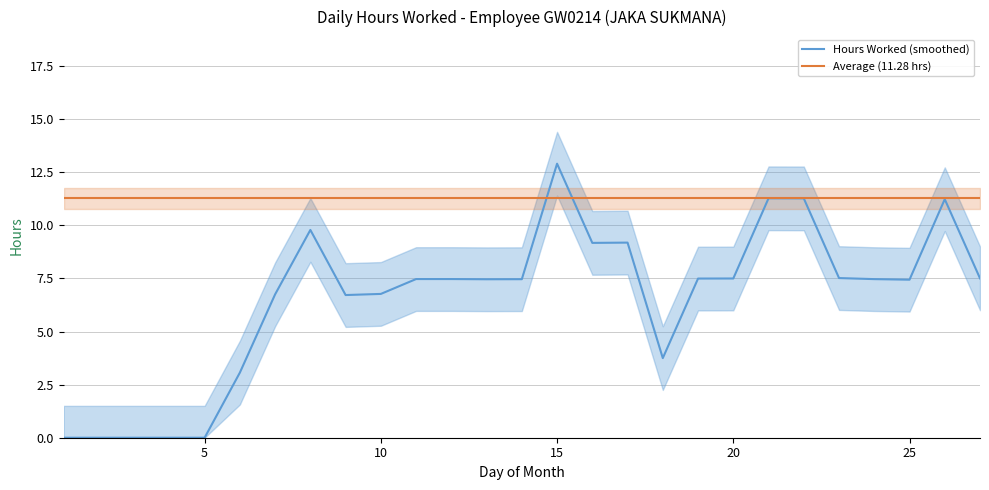

At how many categories does at least one series exceed 0?

27